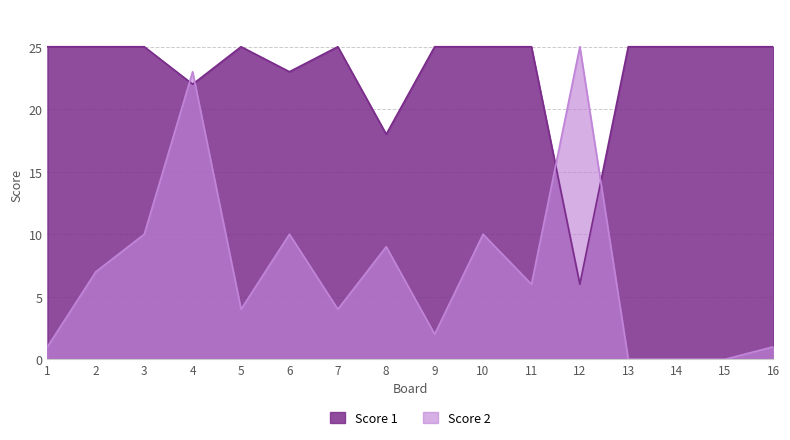

Reading right to left, transcribe all the data shown in this chart.

Score 1: 16=25	15=25	14=25	13=25	12=6	11=25	10=25	9=25	8=18	7=25	6=23	5=25	4=22	3=25	2=25	1=25
Score 2: 16=1	15=0	14=0	13=0	12=25	11=6	10=10	9=2	8=9	7=4	6=10	5=4	4=23	3=10	2=7	1=1